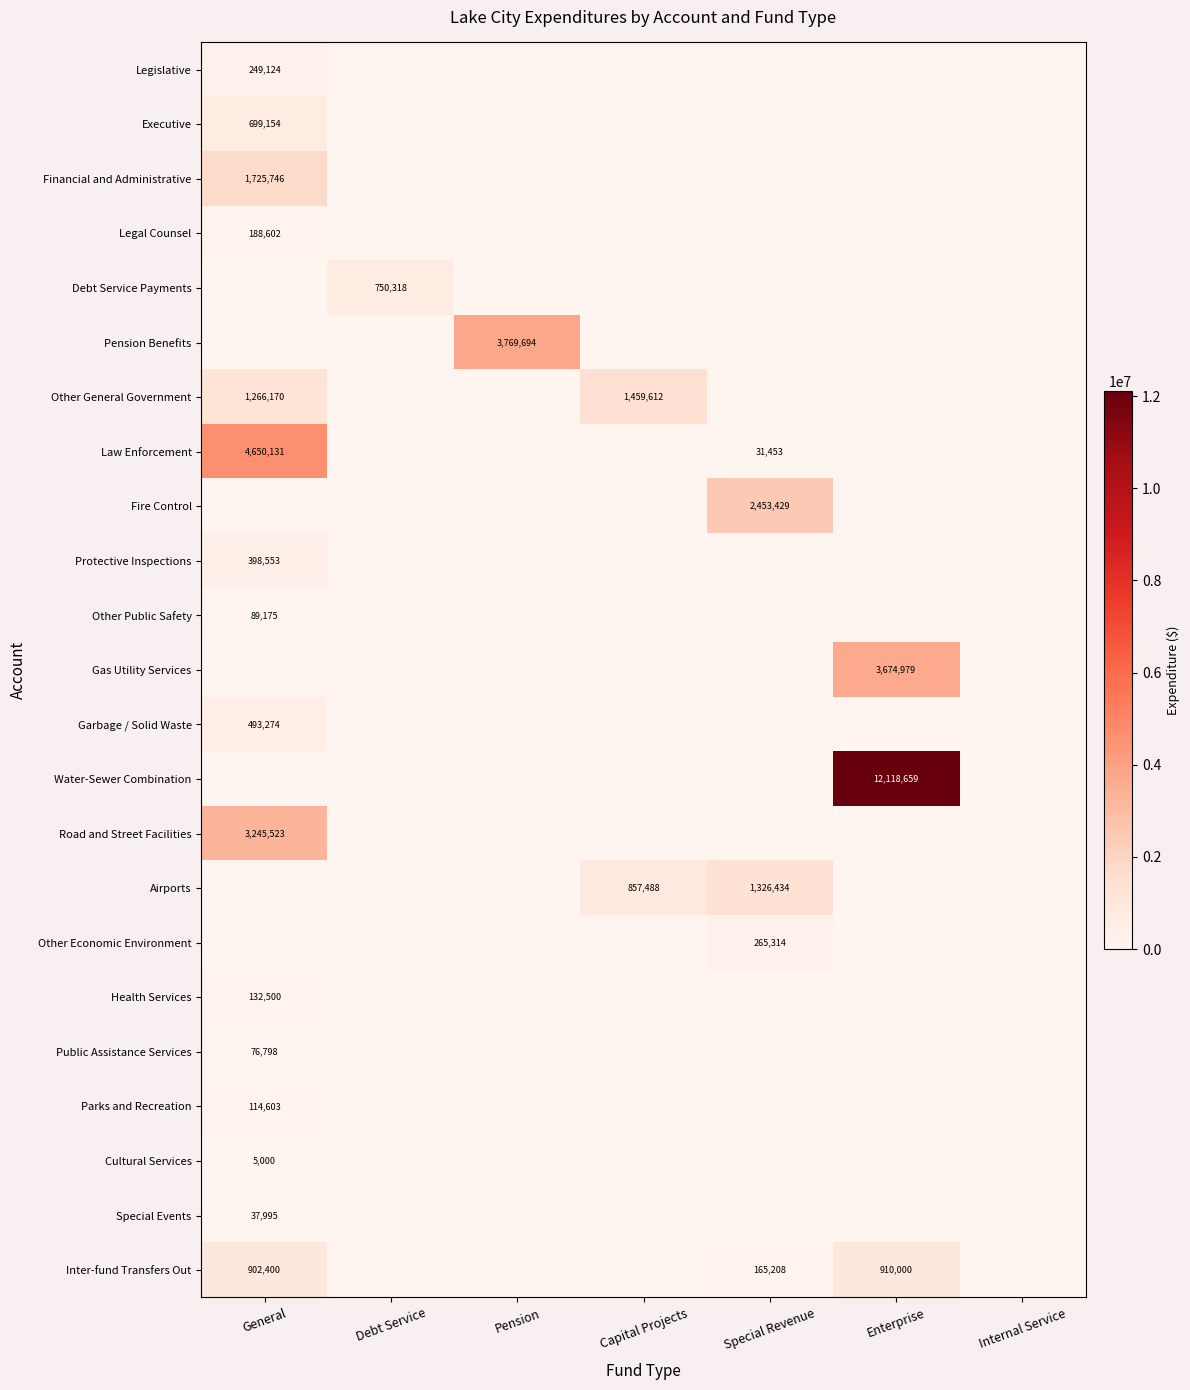

True or false: Inter-fund Transfers Out has a value of 197096 at General.

False